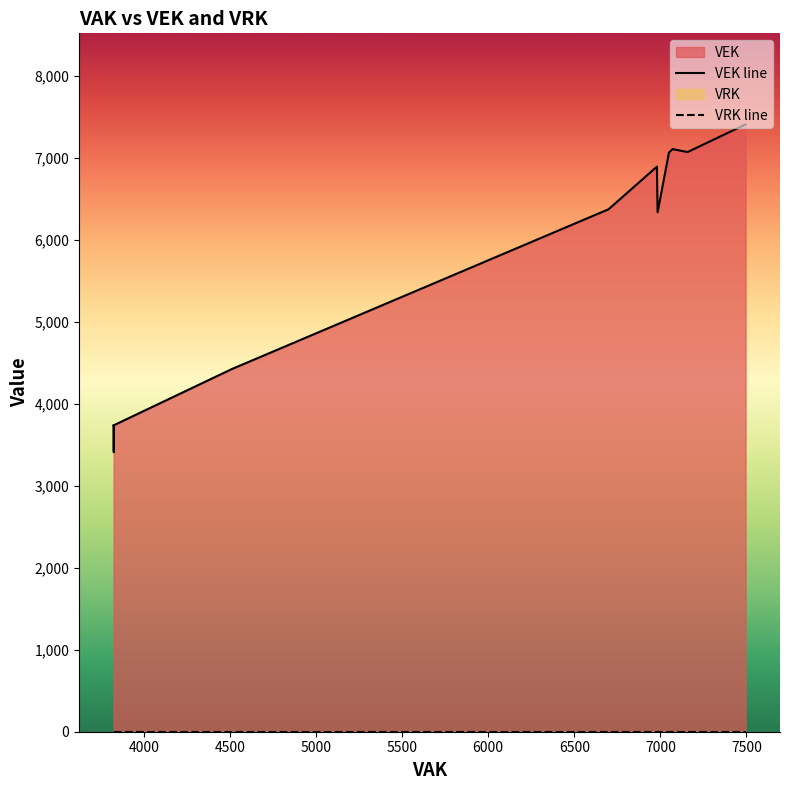

True or false: VRK and VEK cross at least once.

False